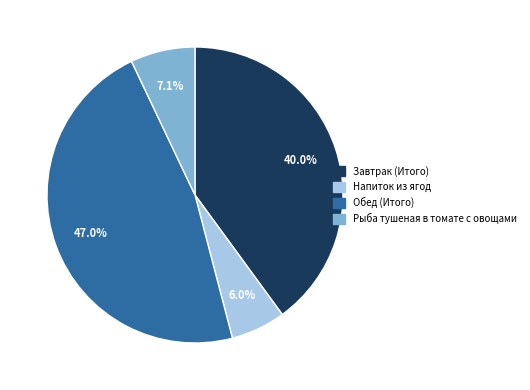

Does any single category account for the majority?

No